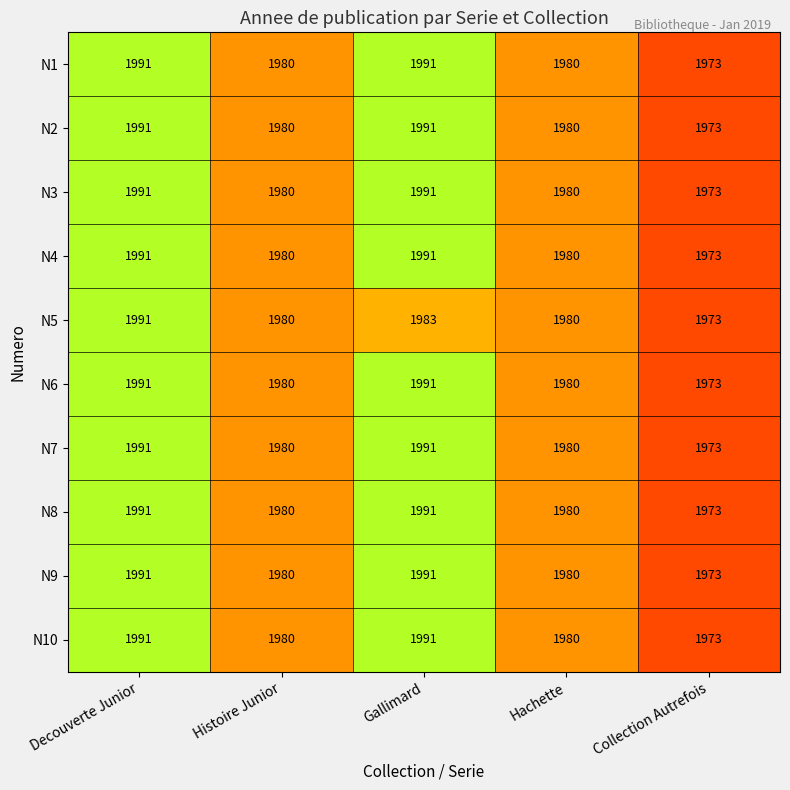

Which category has the lowest value across all series?

Collection Autrefois